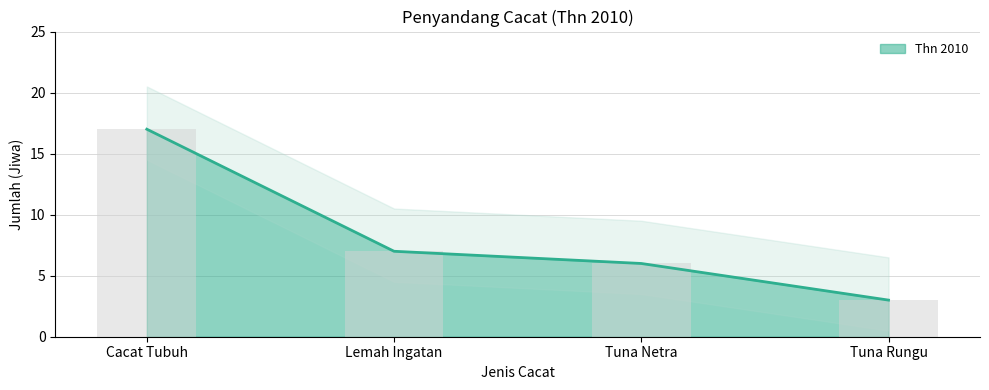

How many data points are above 7?

1